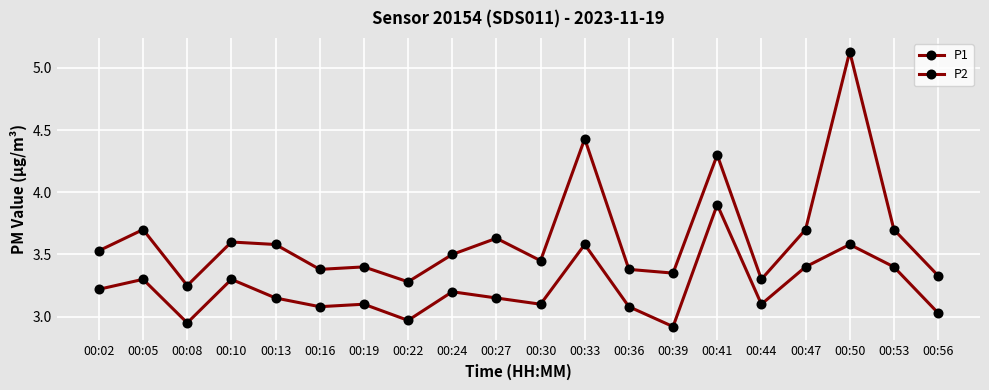

Rank the series by their maximum value, from highest to lowest.

P1, P2